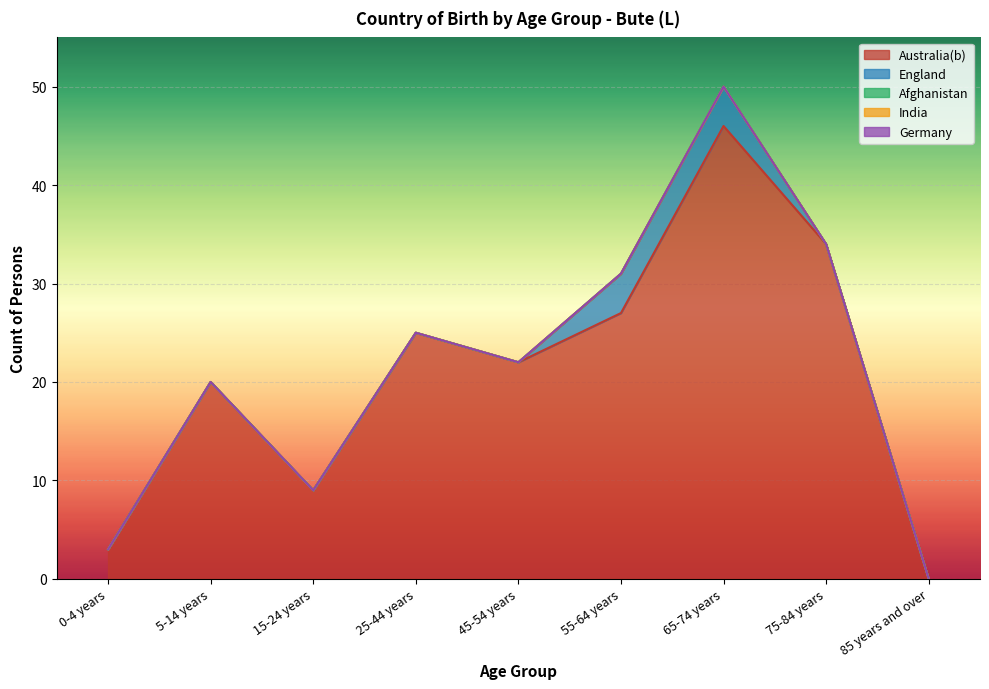

What is the difference between the highest and lowest values at 15-24 years?

9